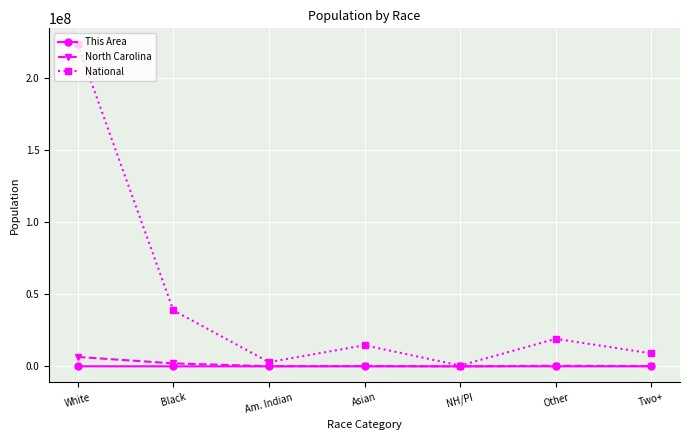

What is the highest value of the North Carolina series?

6528950